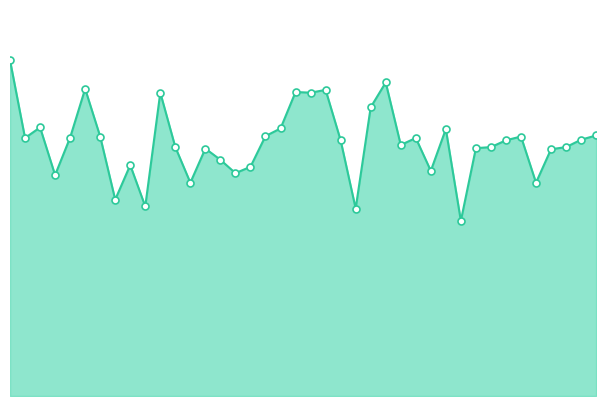

Does the chart display data point markers on the line(s)?

No